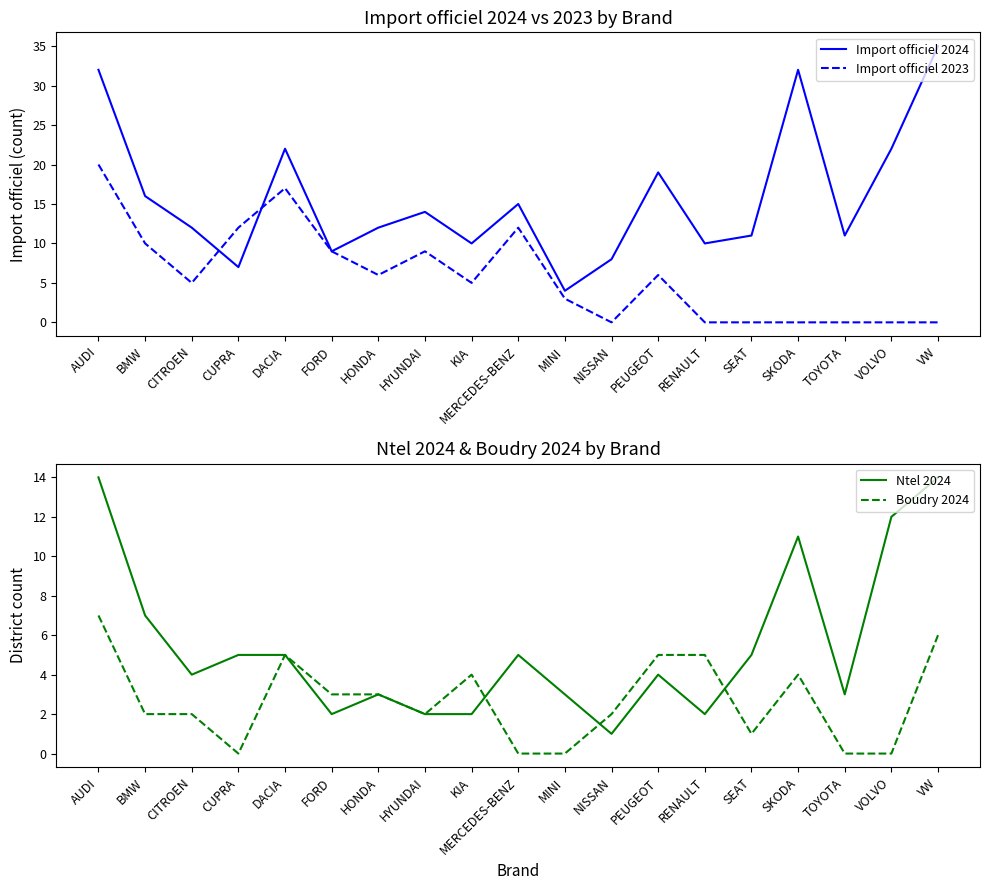

What is the total value across all series at KIA?

21